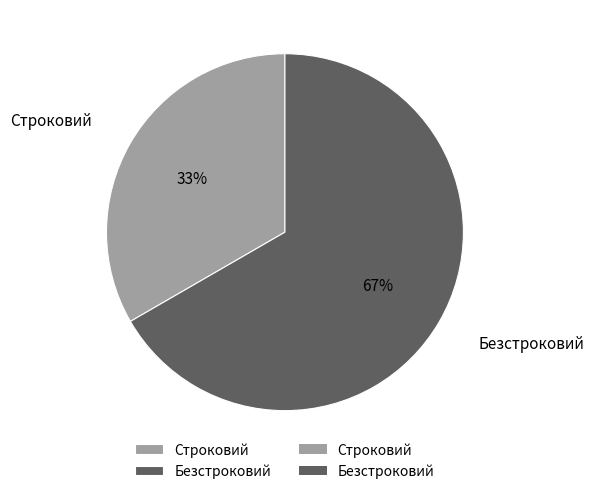

Count the number of slices in the pie.

2